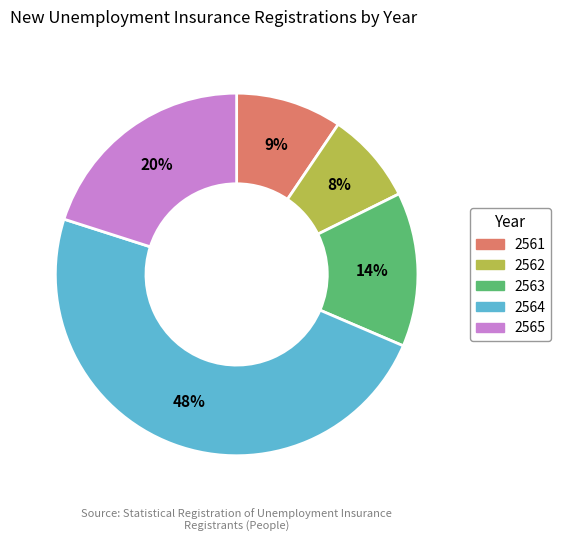

Approximately how many times larger is the value at 2562 compared to 2563?

0.6